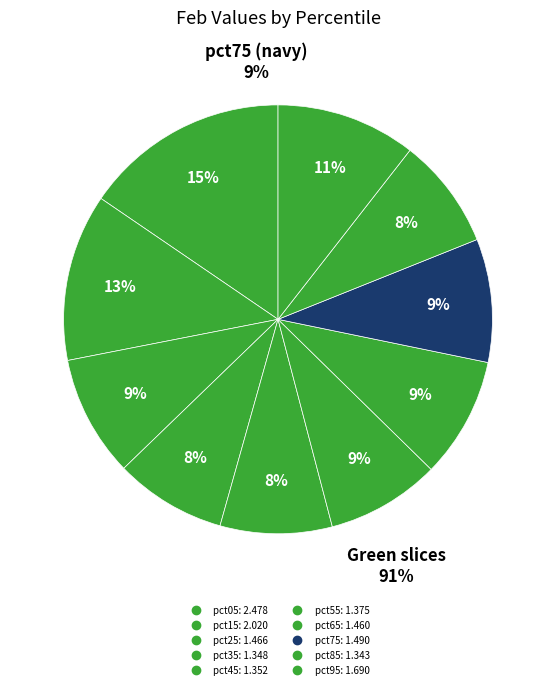

How many slices are in this pie chart?

10